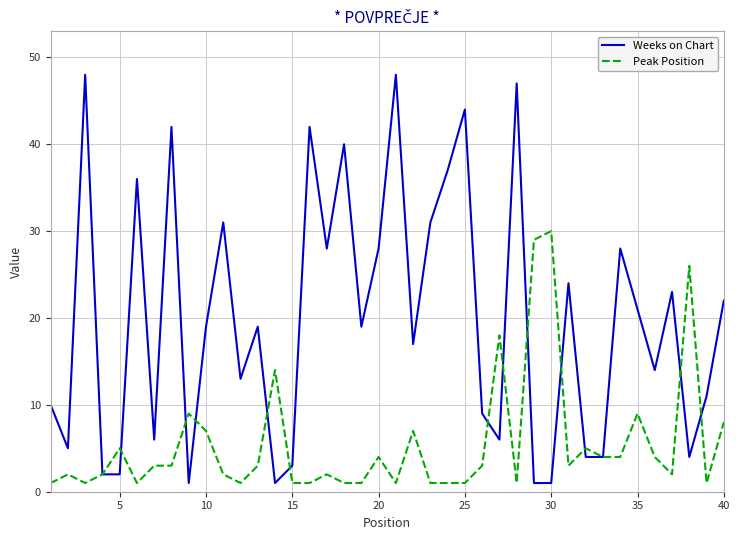

Reading left to right, what are all the values shown in this chart?

Weeks on Chart: 10	5	48	2	2	36	6	42	1	19	31	13	19	1	3	42	28	40	19	28	48	17	31	37	44	9	6	47	1	1	24	4	4	28	21	14	23	4	11	22
Peak Position: 1	2	1	2	5	1	3	3	9	7	2	1	3	14	1	1	2	1	1	4	1	7	1	1	1	3	18	1	29	30	3	5	4	4	9	4	2	26	1	8